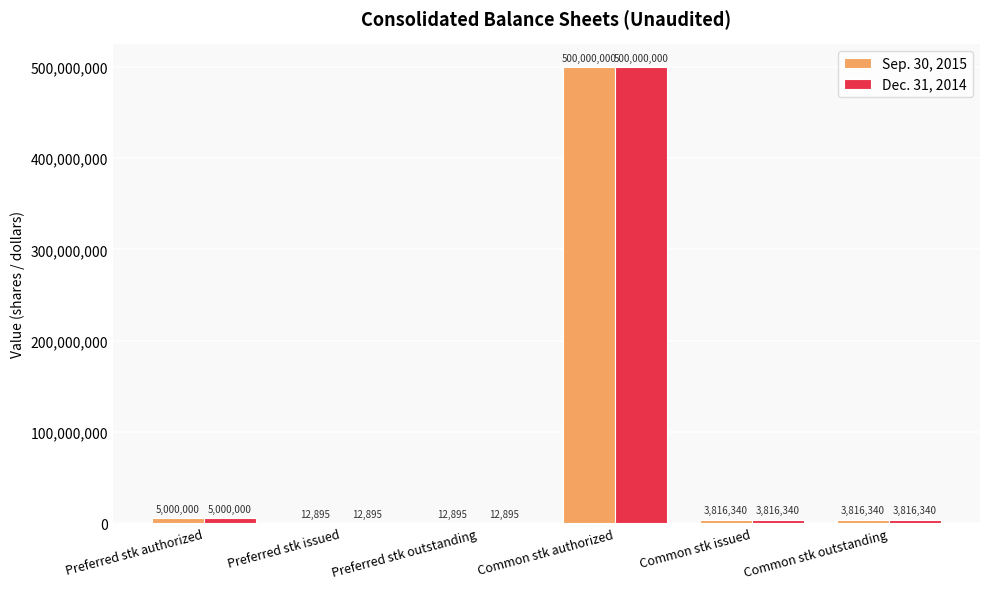

What is the average value of the Sep. 30, 2015 series?

85443078